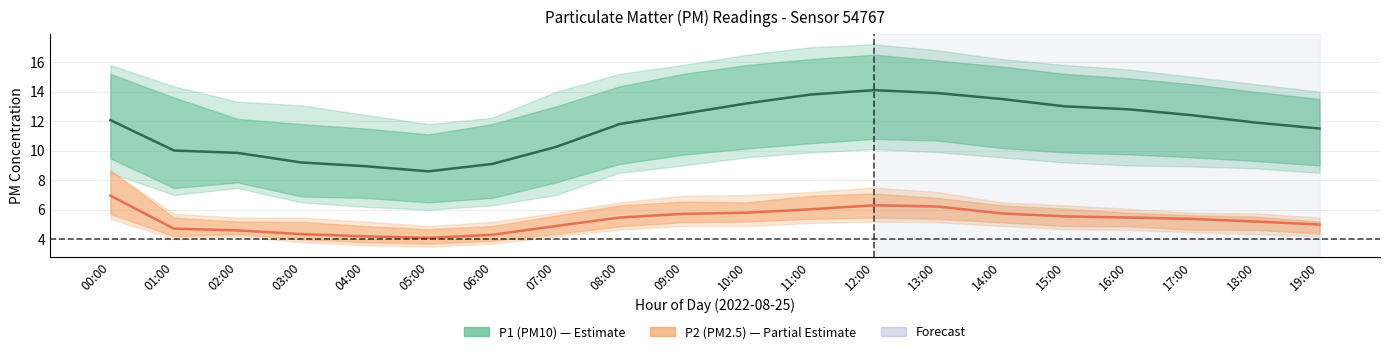

Is this an area chart (filled region under the line)?

No